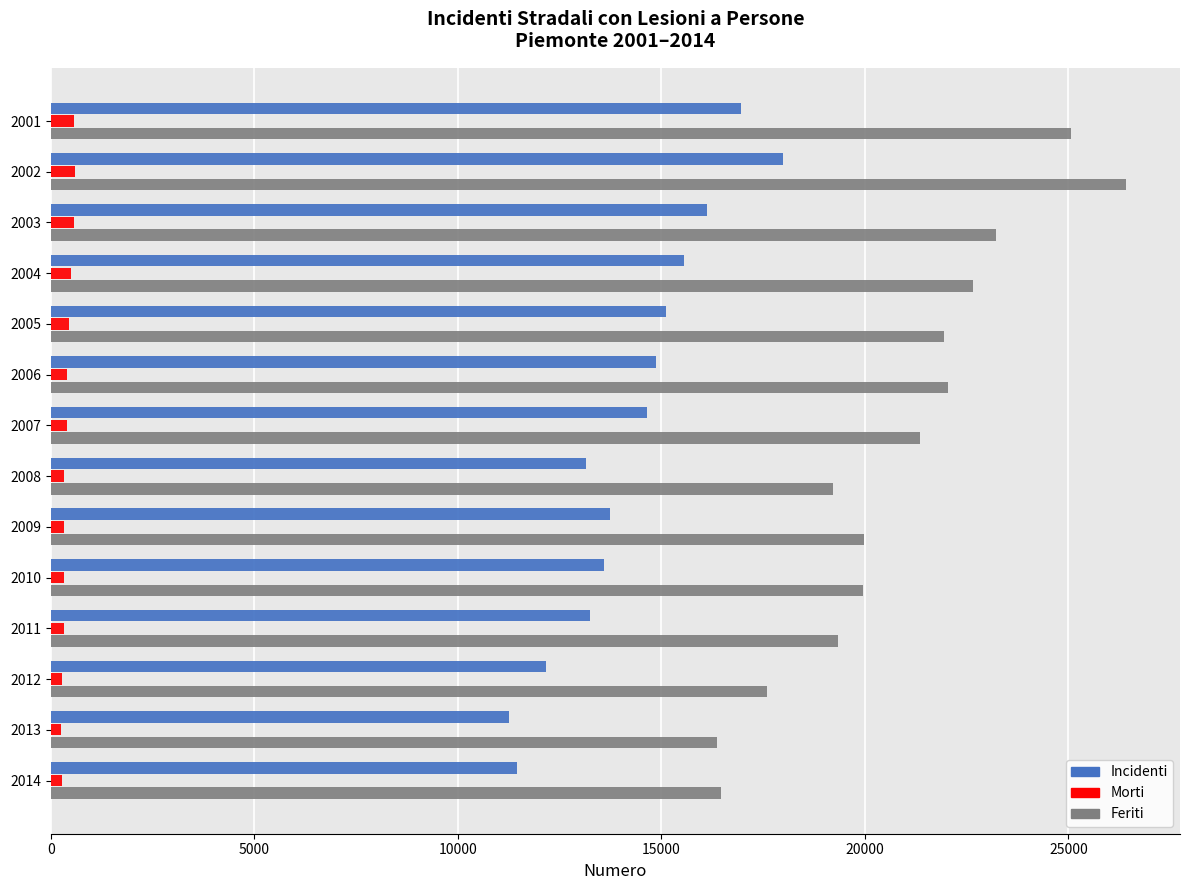

What is the difference between the second highest and minimum values in the Feriti series?

8698